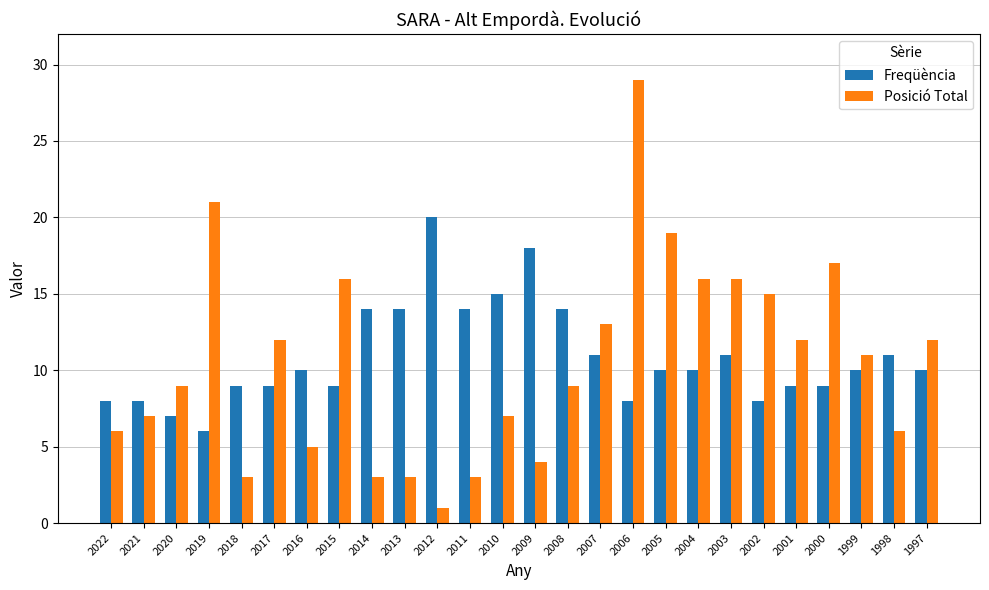

Is the value of Freqüència at 2015 greater than the value of Posició Total at 2005?

No